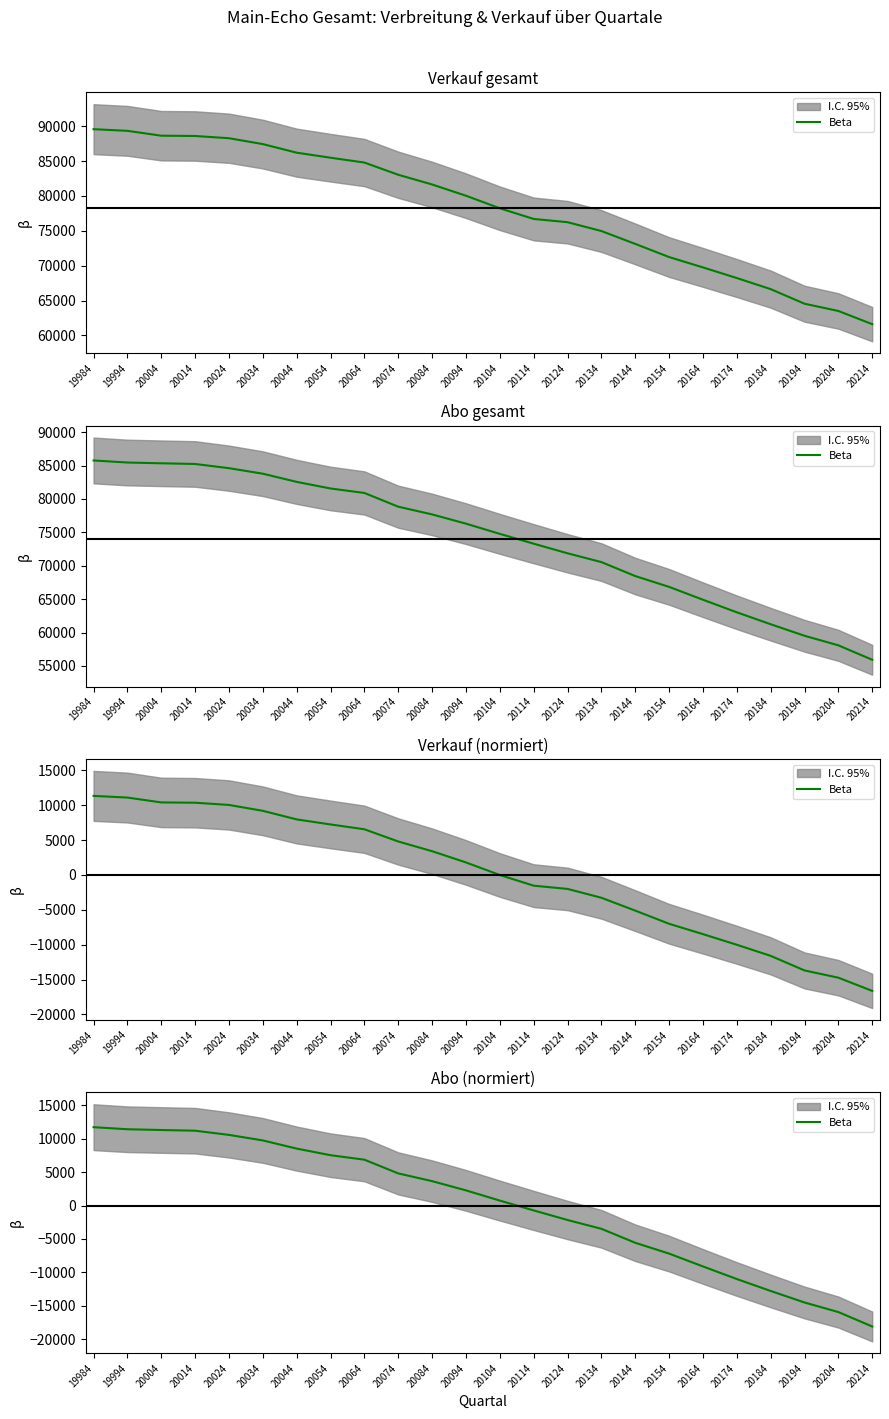

Reading left to right, extract all data points from this chart.

19984=11744.4	19994=11435.4	20004=11321.4	20014=11217.4	20024=10588.4	20034=9761.4	20044=8536.4	20054=7547.4	20064=6877.4	20074=4820.4	20084=3663.4	20094=2281.4	20104=751.4	20114=-720.6	20124=-2156.6	20134=-3474.6	20144=-5565.6	20154=-7186.6	20164=-9111.6	20174=-10994.6	20184=-12781.6	20194=-14507.6	20204=-15941.6	20214=-18104.6